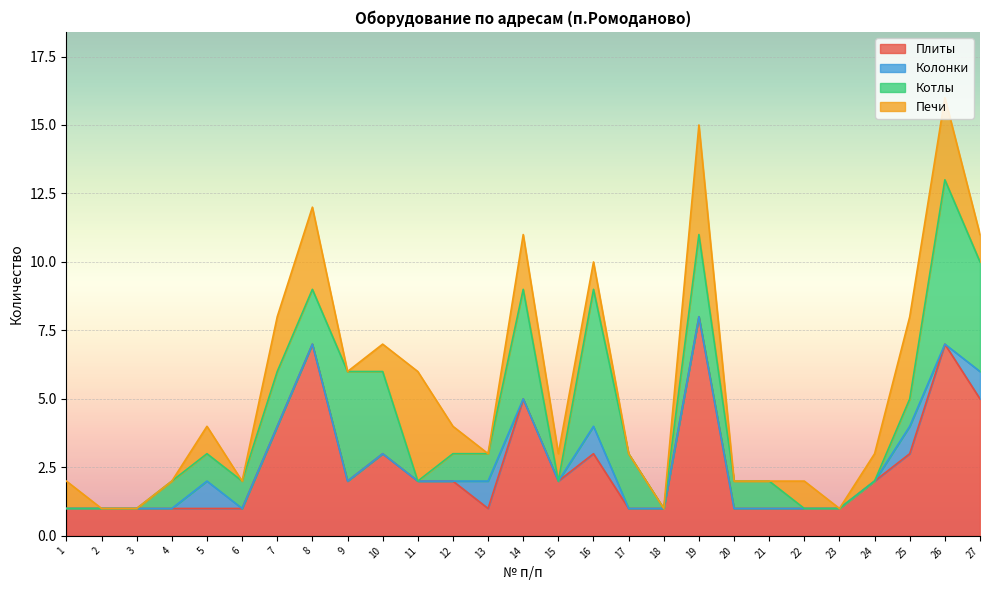

Rank the series at 23 from lowest to highest value.

Колонки, Котлы, Печи, Плиты